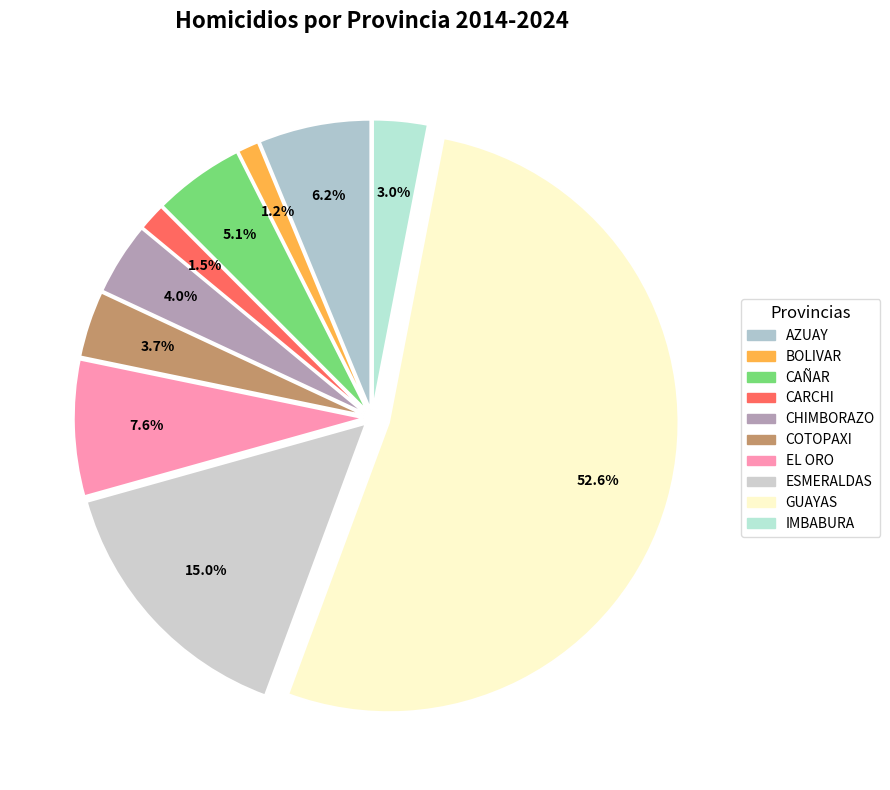

What is the change in value from CAÑAR to EL ORO?

+15